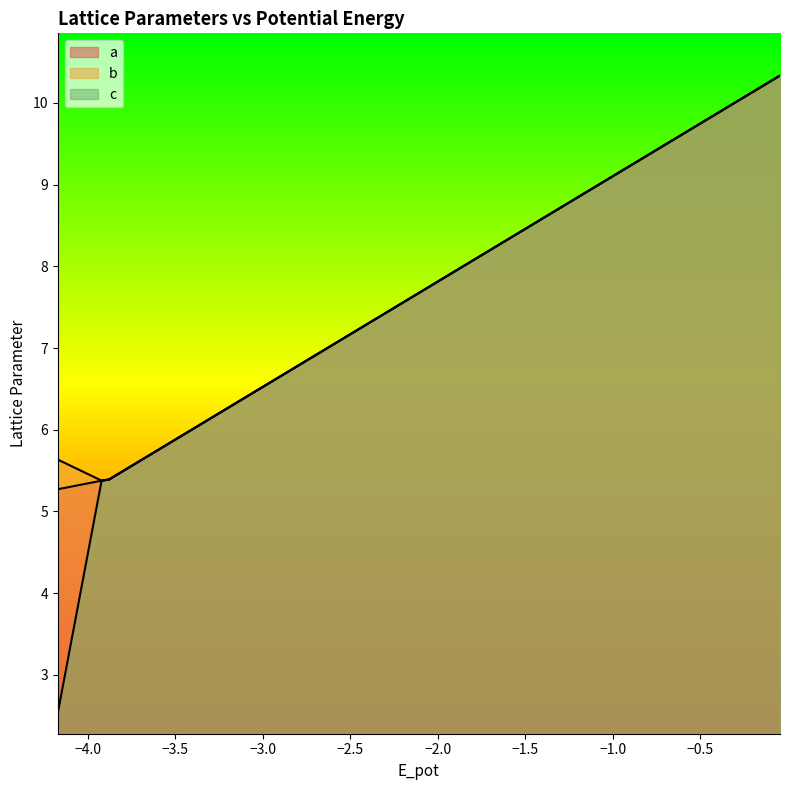

Is it true that a equals 1.9 at −2.5?

False